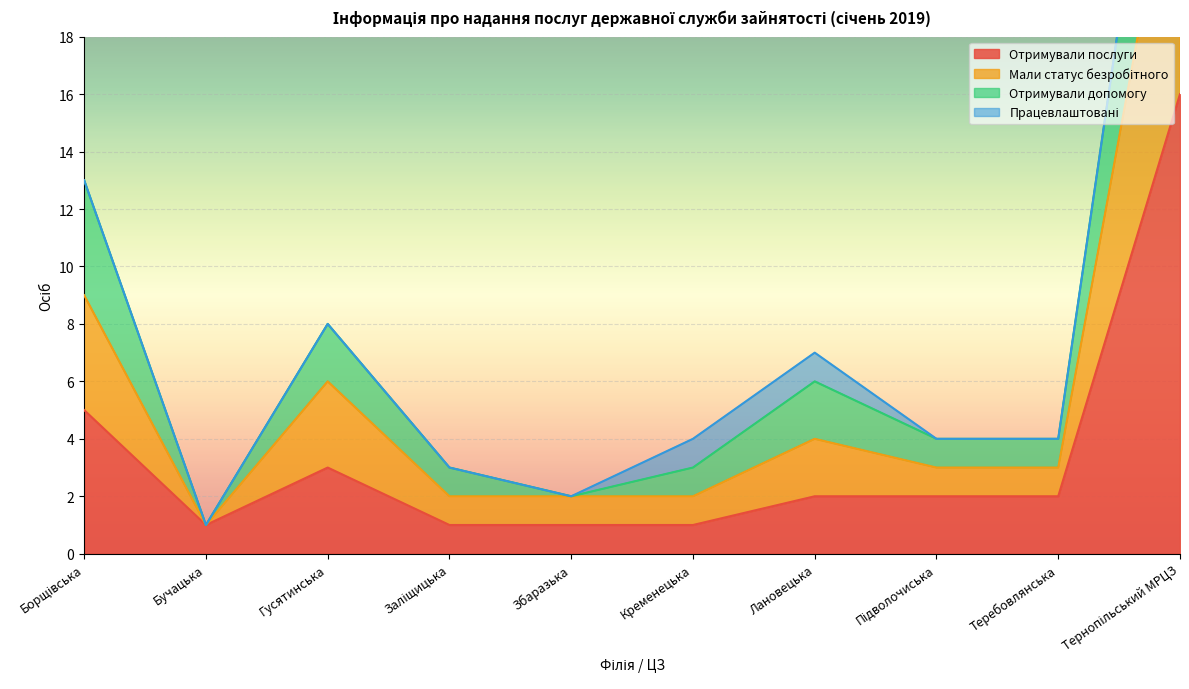

What is the difference between the Мали статус безробітного values at Бучацька and Збаразька?

1